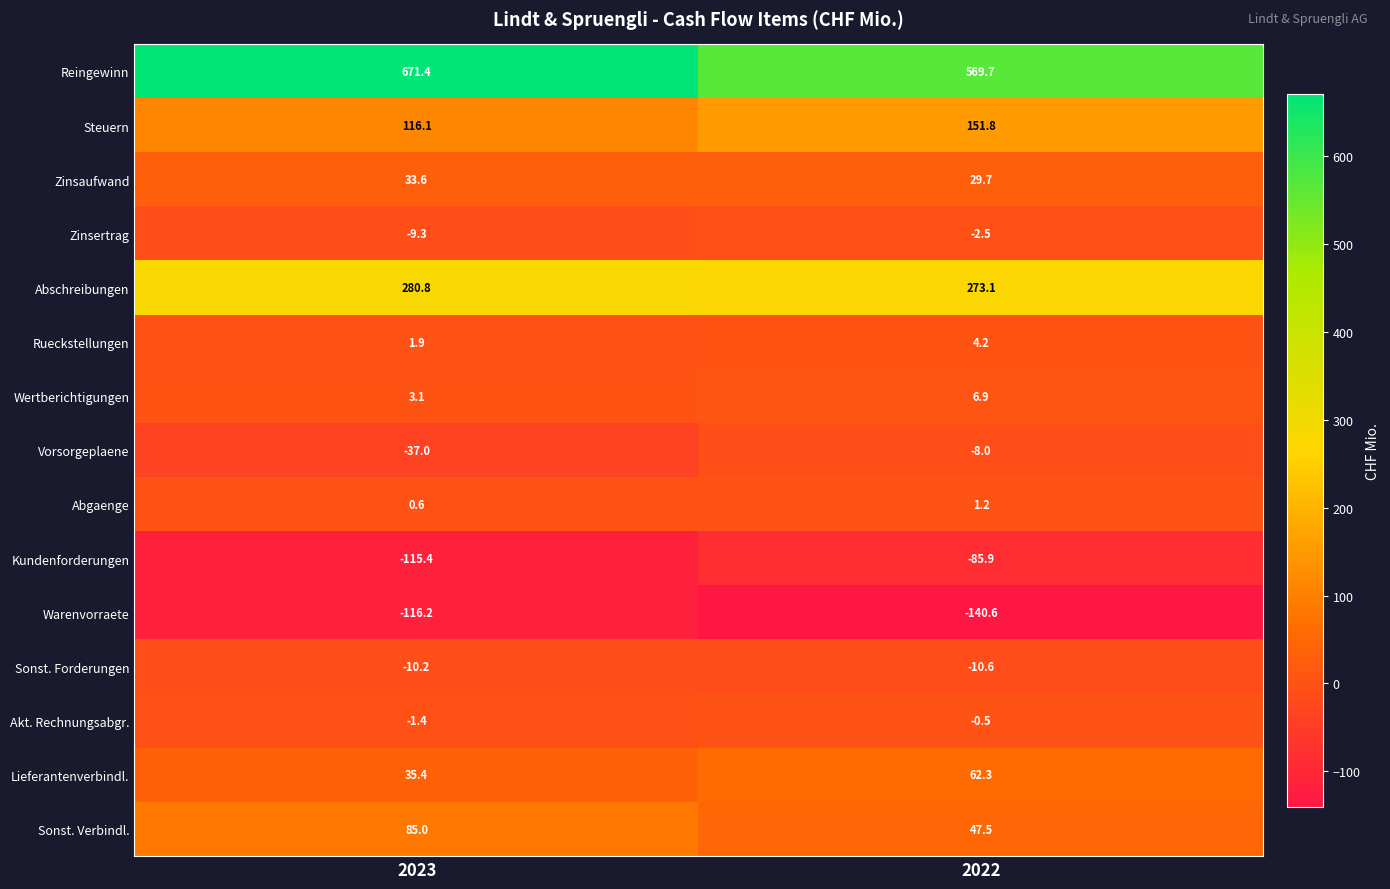

Where is Sonst. Verbindl. nearest to the value 66?

2022